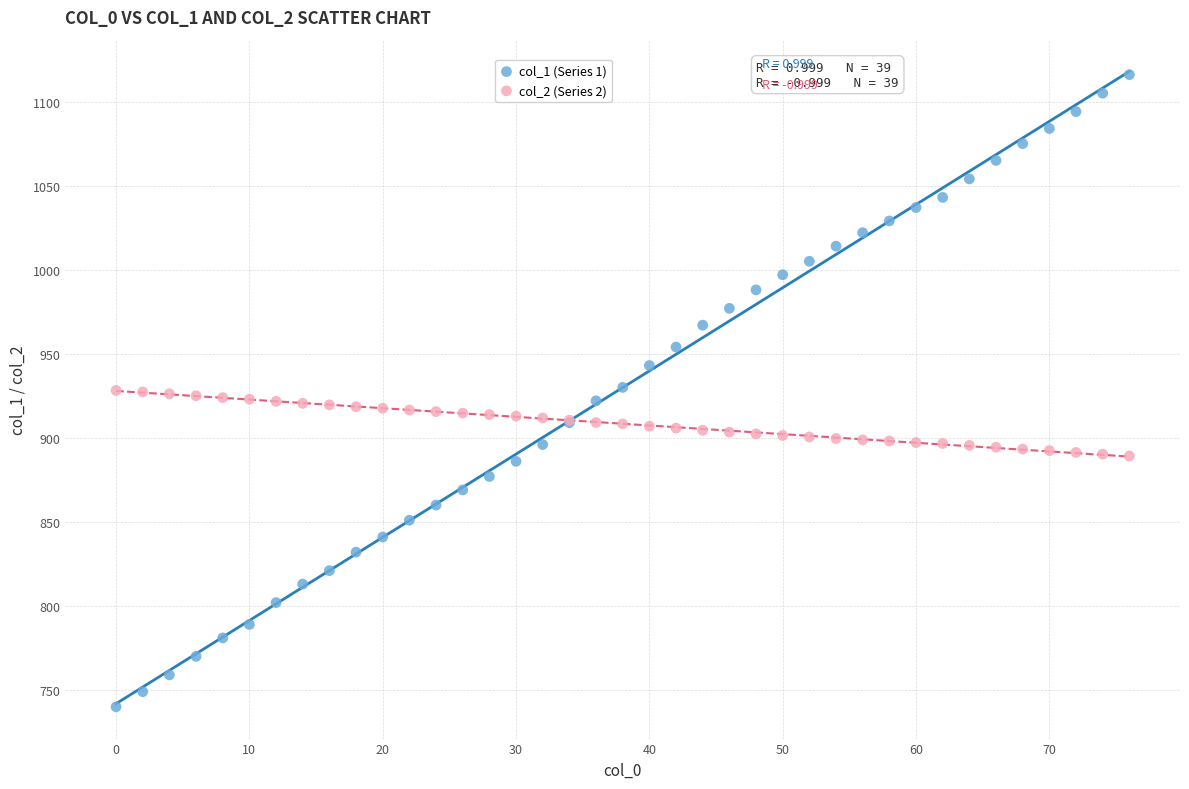

Which series contains the highest Y value?

col_1 (Series 1)